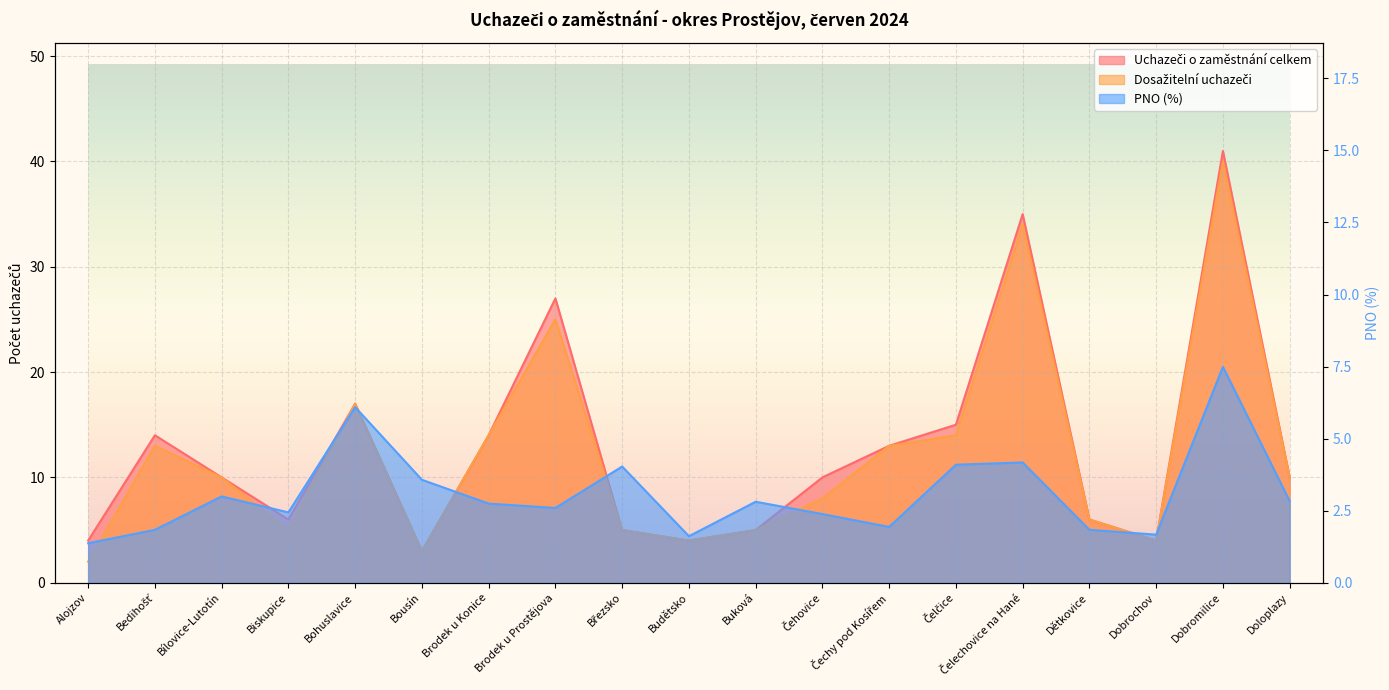

True or false: PNO (%) has a value of 0.8 at Budětsko.

False